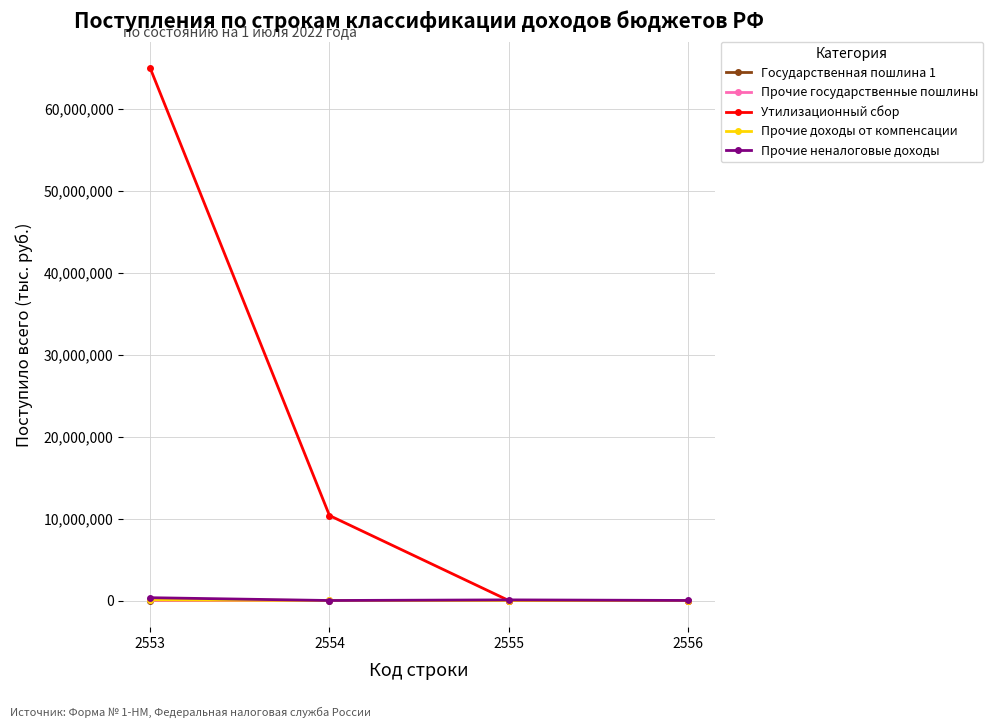

What is the value of the Утилизационный сбор point at the 1st from the left?

65010071